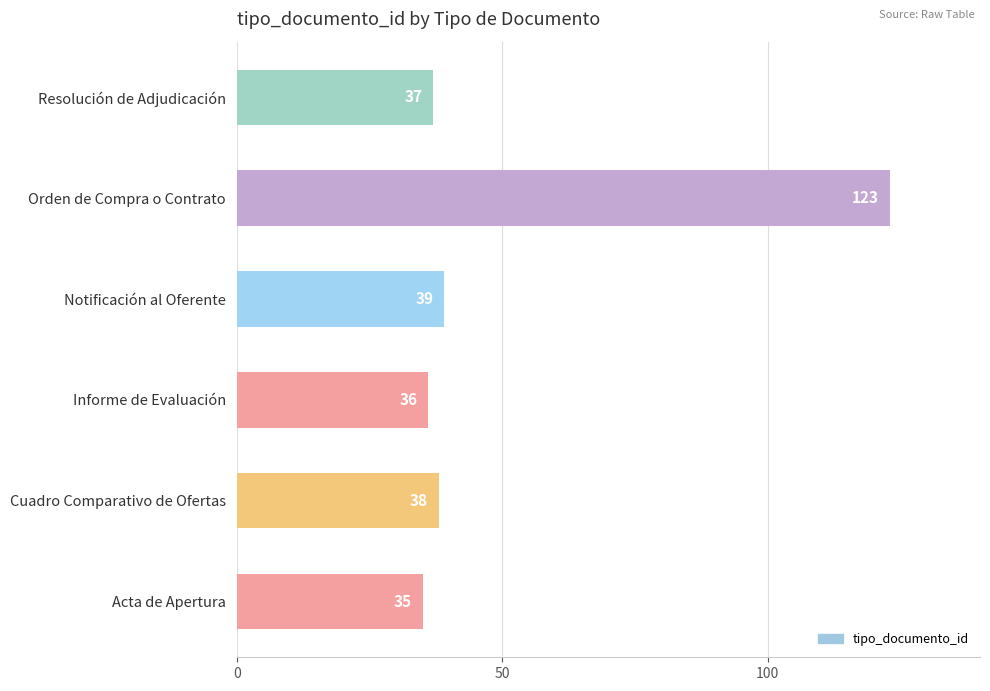

Where is the data nearest to the value 79?

Notificación al Oferente